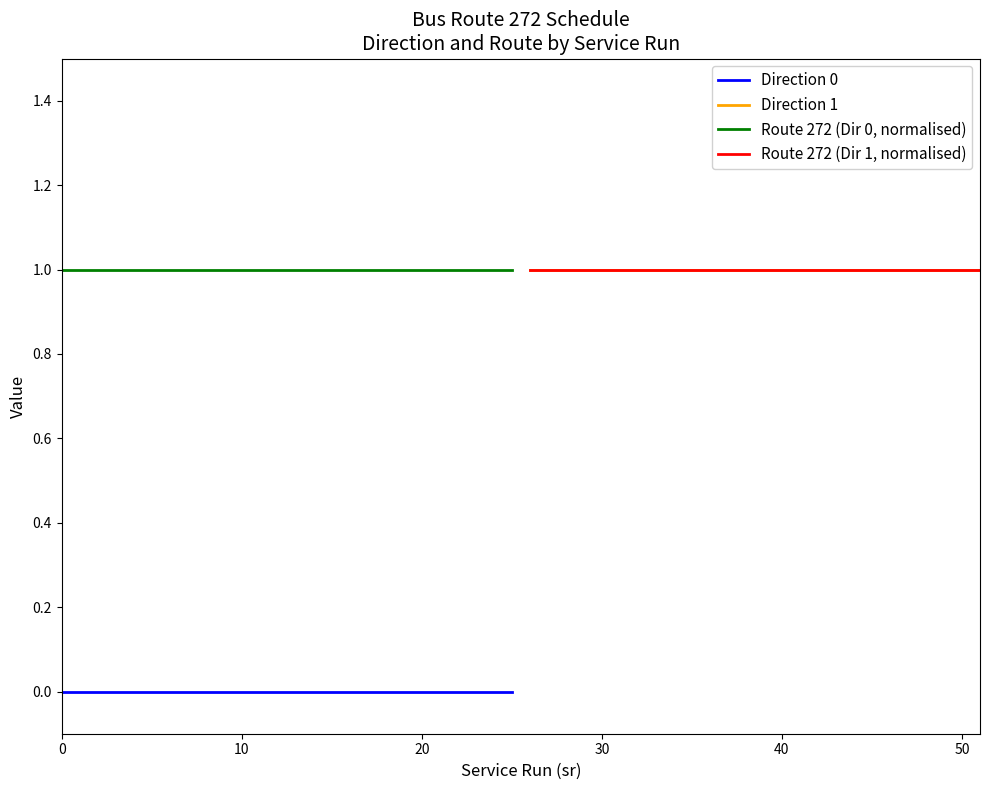

Between 16 and 7, which is larger?

16